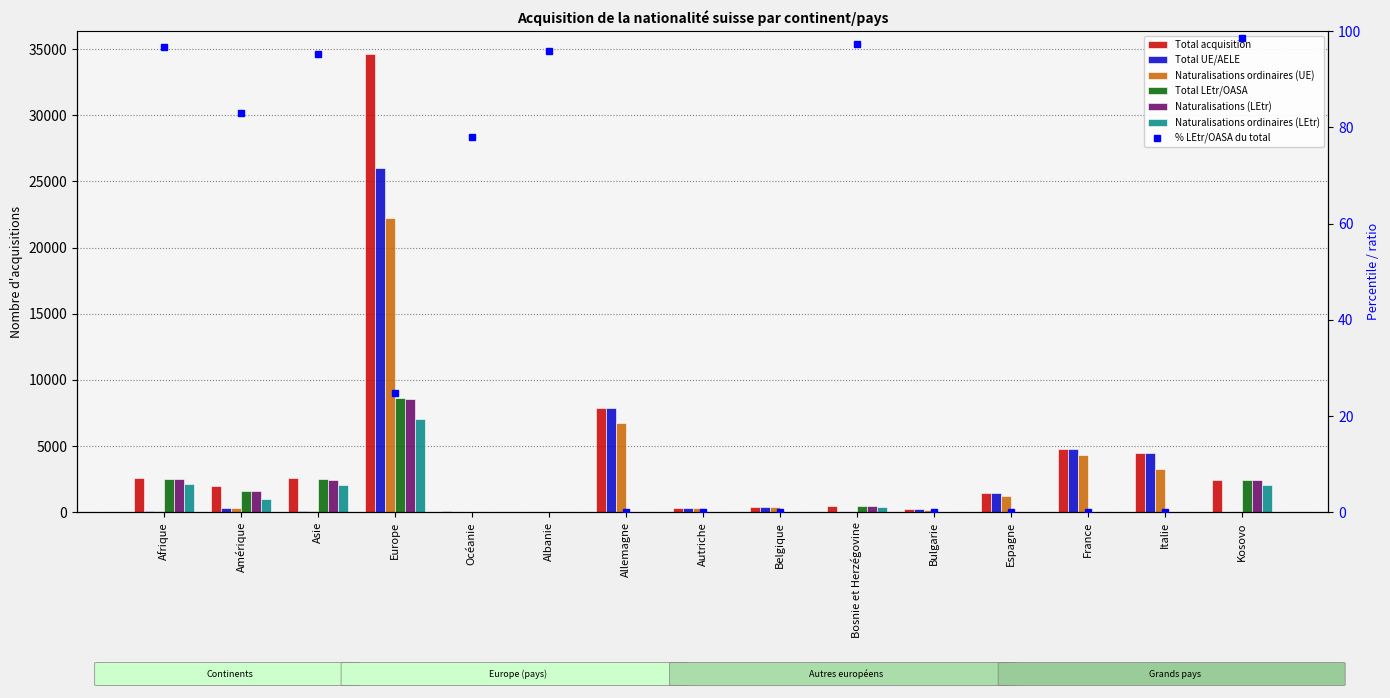

Is it true that Naturalisations (LEtr) equals 2438 at Kosovo?

True